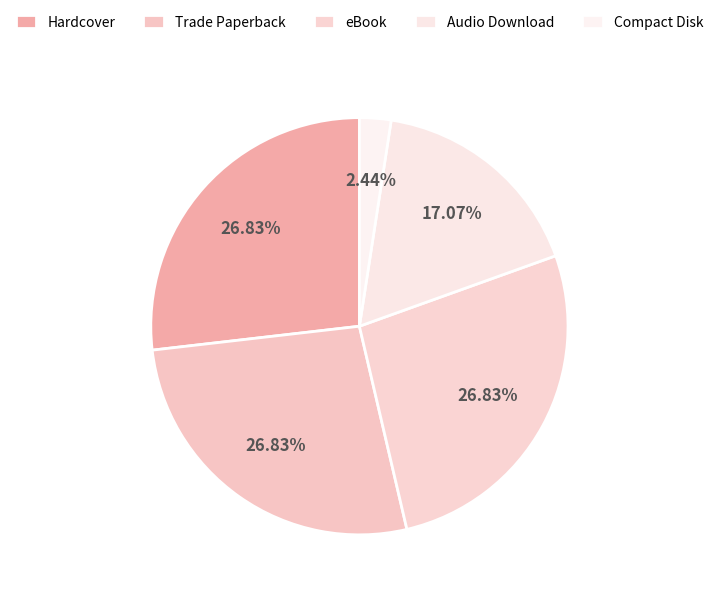

How many slices are in this pie chart?

5